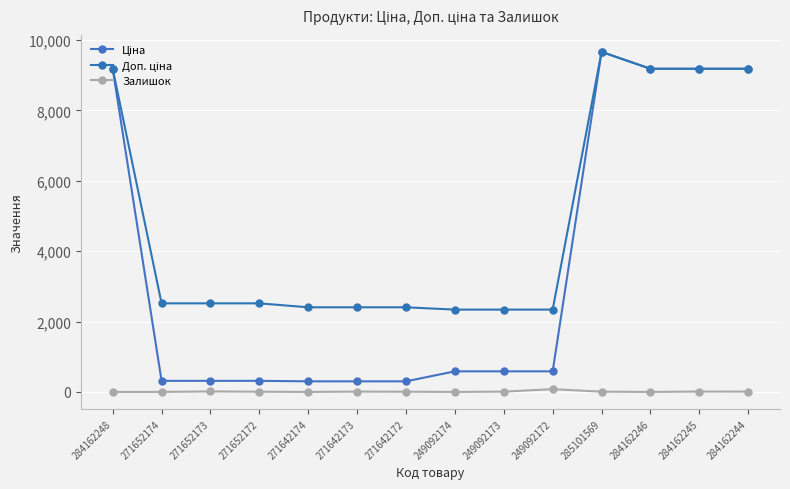

List the series in order of their peak value, highest first.

Ціна, Доп. ціна, Залишок